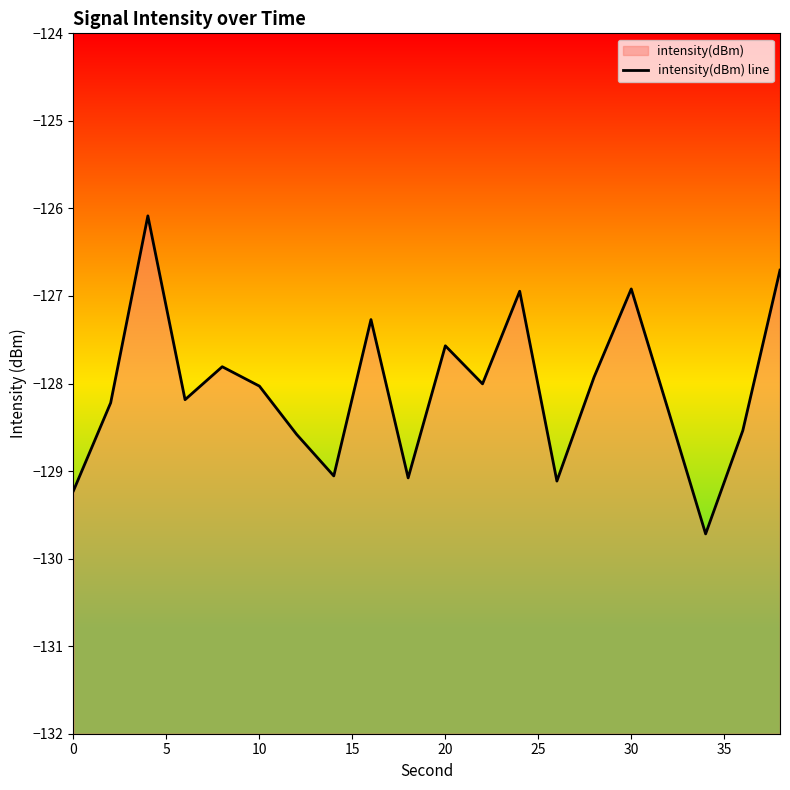

Reading left to right, extract all data points from this chart.

-129.2	-128.2	-126.1	-128.2	-127.8	-128.0	-128.6	-129.1	-127.3	-129.1	-127.6	-128.0	-126.9	-129.1	-127.9	-126.9	-128.3	-129.7	-128.5	-126.7